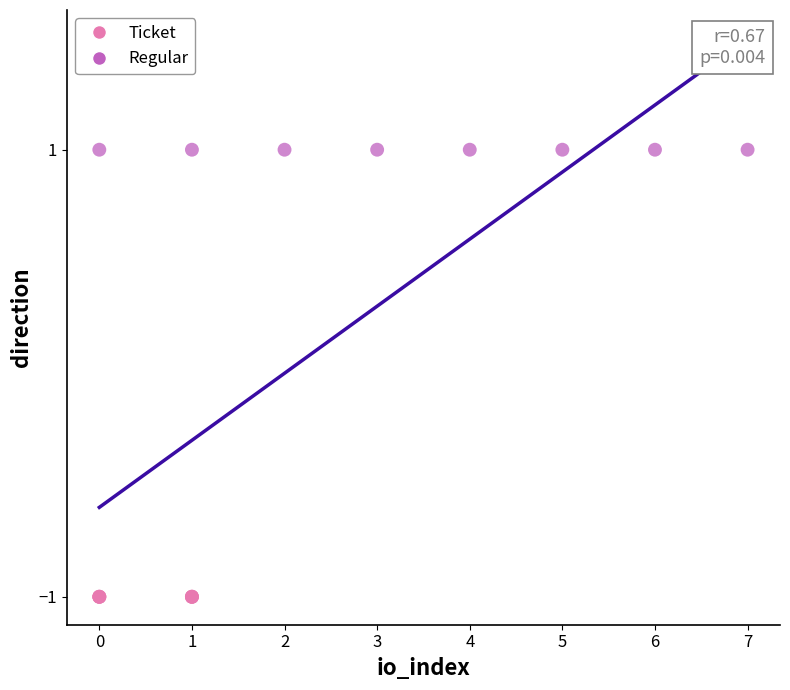

What are all the series names shown in the legend?

Ticket, Regular